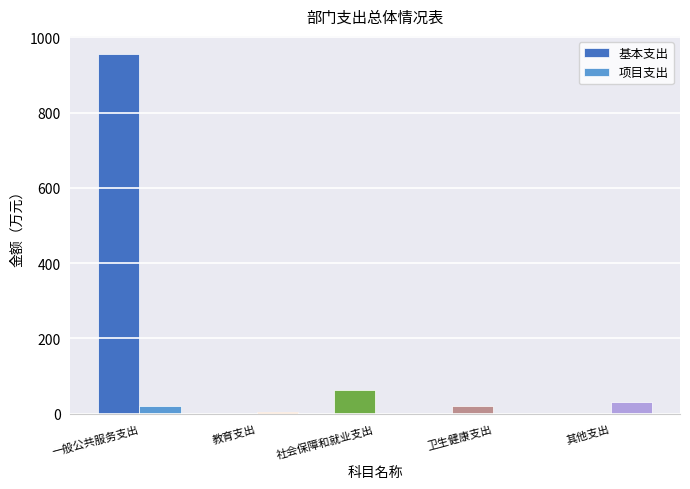

How many values in the 基本支出 series exceed 19?

3